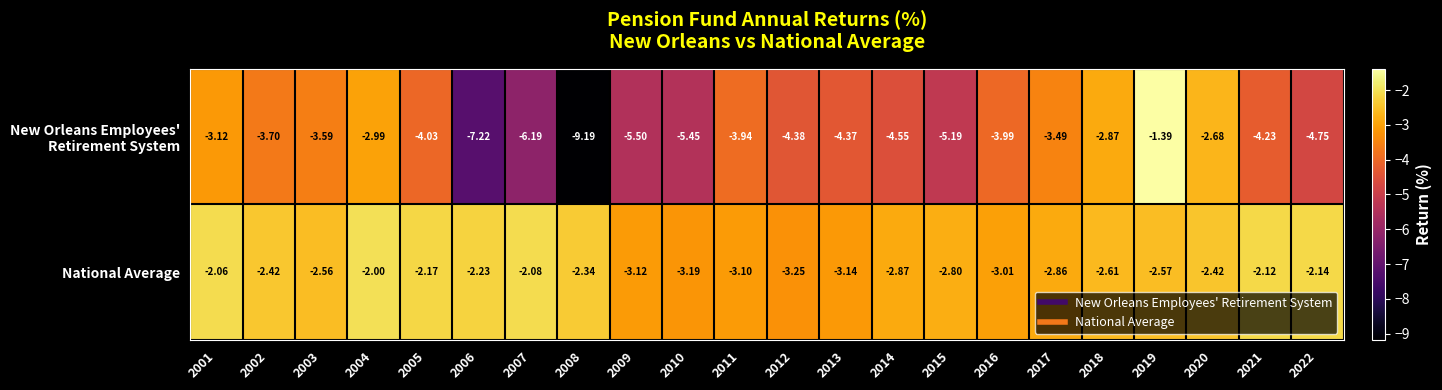

Which series changed the most between 2002 and 2013?

National Average